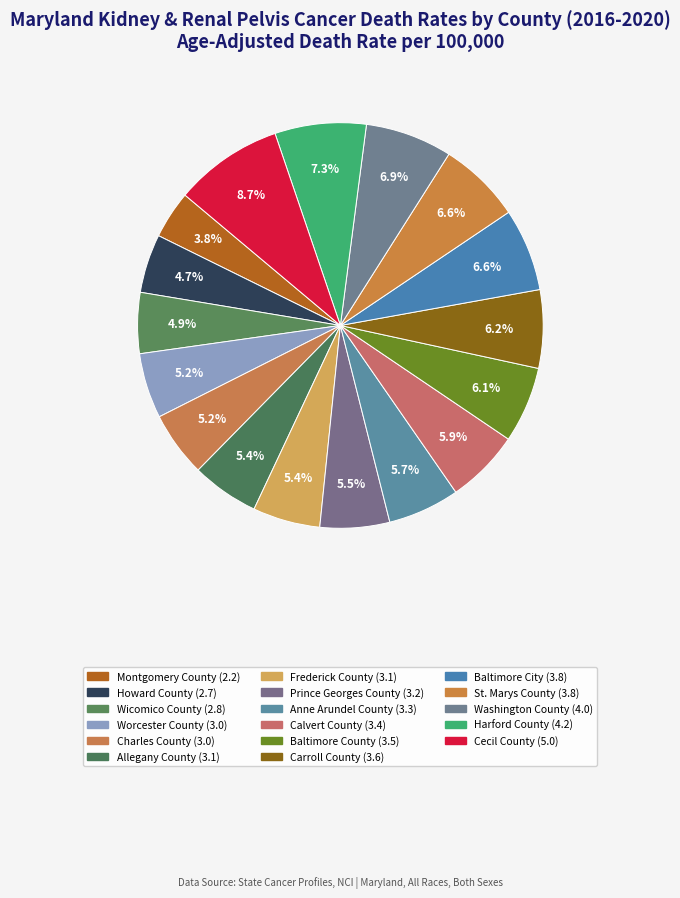

Which has a higher value, Carroll County or Charles County?

Carroll County